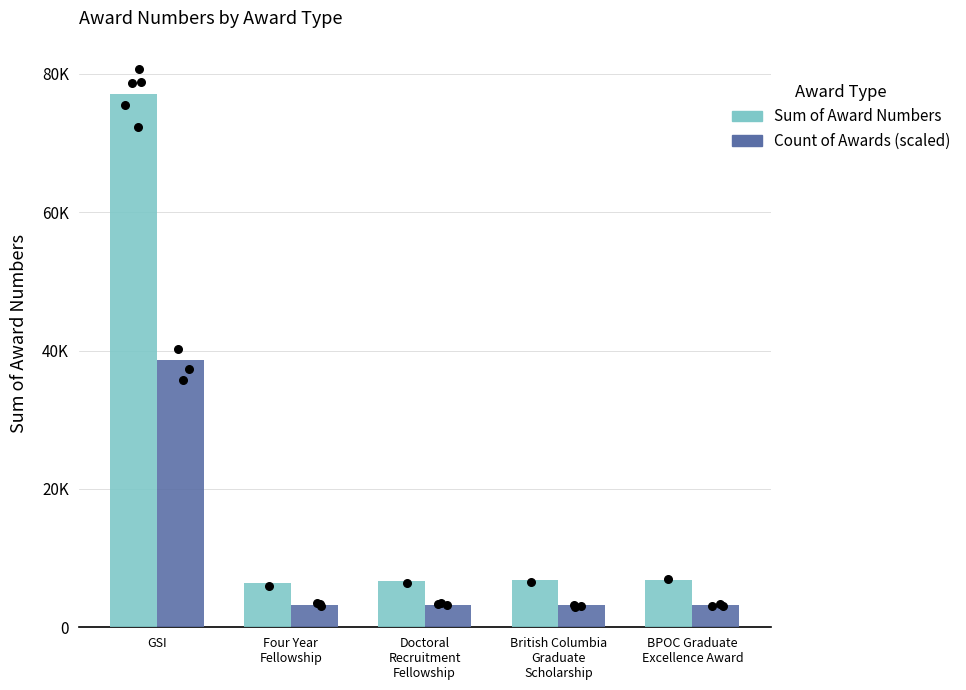

Which series contains the lowest Y value?

Count of Awards (scaled)